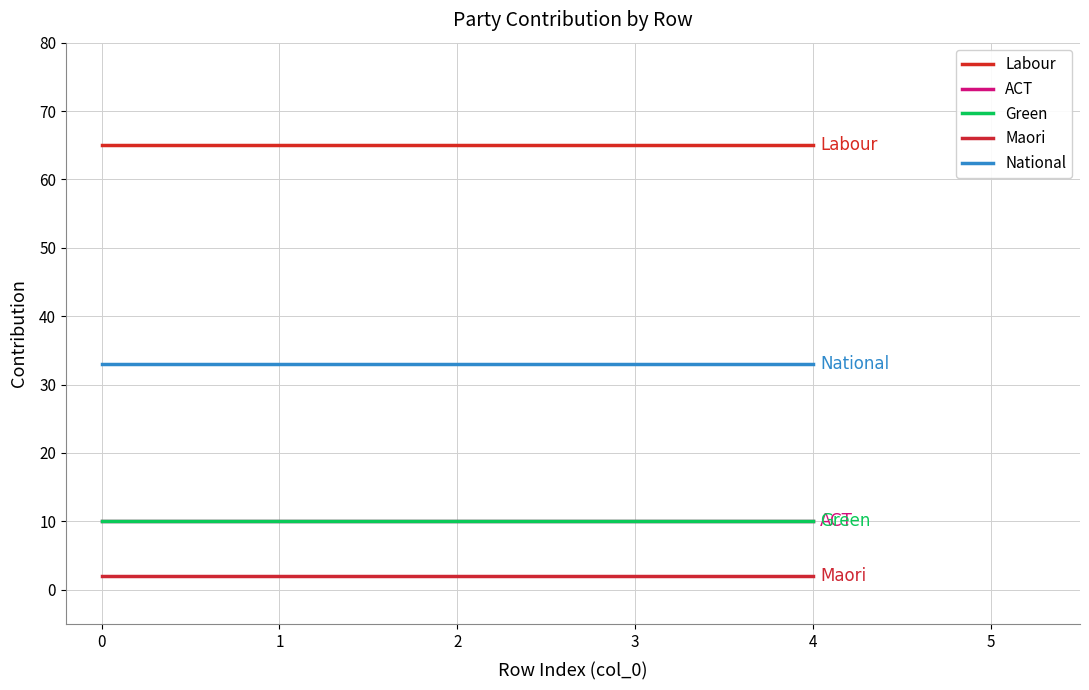

Does the chart have visible grid lines?

Yes